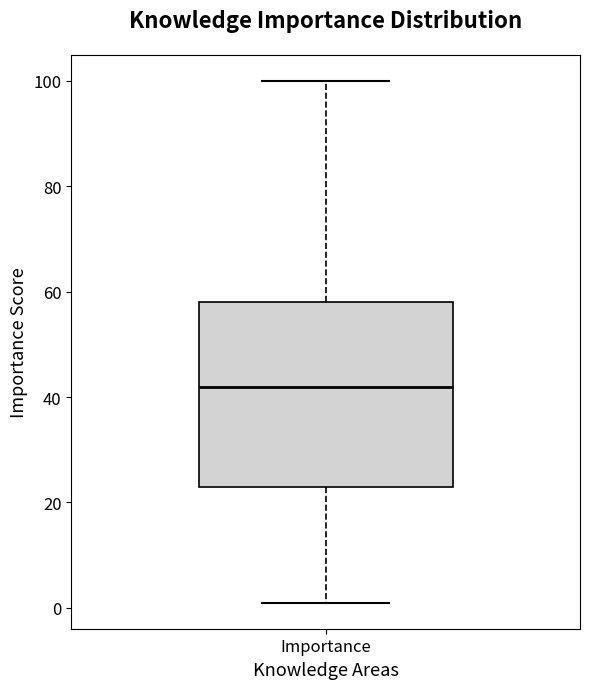

Transcribe this box plot: give where the median line is, the range the box spans, and where the two whiskers end, as read against the y-axis. The values are not printed on the chart, so give them approximately, as read against the axis.

median 42, box 24 to 58, whiskers 2 to 100